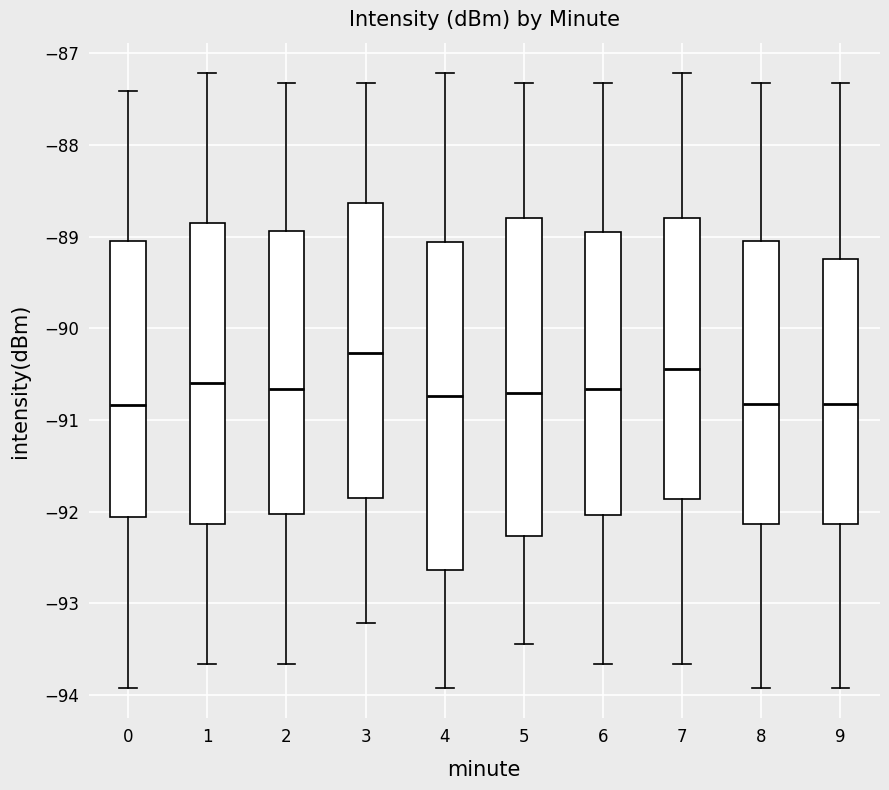

Reading left to right, read every box against the y-axis: the position of its median line, the range the box covers, and the ends of its whiskers. The values are not printed on the chart, so give them approximately, as read against the axis.

0: median -90.8, box -92.1 to -89.0, whiskers -93.9 to -87.4
1: median -90.6, box -92.1 to -88.9, whiskers -93.7 to -87.2
2: median -90.7, box -92.0 to -88.9, whiskers -93.7 to -87.3
3: median -90.3, box -91.9 to -88.6, whiskers -93.2 to -87.3
4: median -90.7, box -92.6 to -89.1, whiskers -93.9 to -87.2
5: median -90.7, box -92.3 to -88.8, whiskers -93.4 to -87.3
6: median -90.7, box -92.0 to -88.9, whiskers -93.7 to -87.3
7: median -90.4, box -91.9 to -88.8, whiskers -93.7 to -87.2
8: median -90.8, box -92.1 to -89.0, whiskers -93.9 to -87.3
9: median -90.8, box -92.1 to -89.2, whiskers -93.9 to -87.3